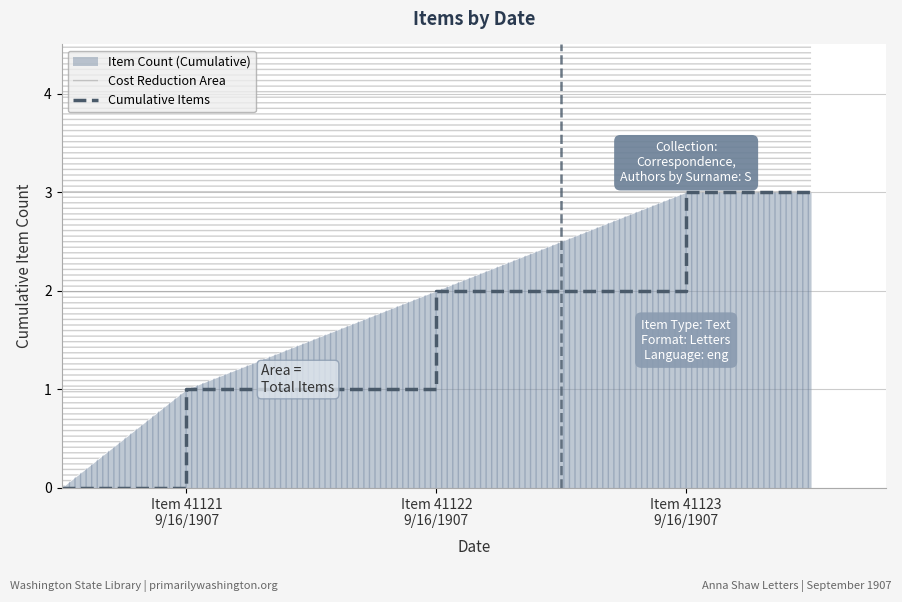

What is the average value?

2